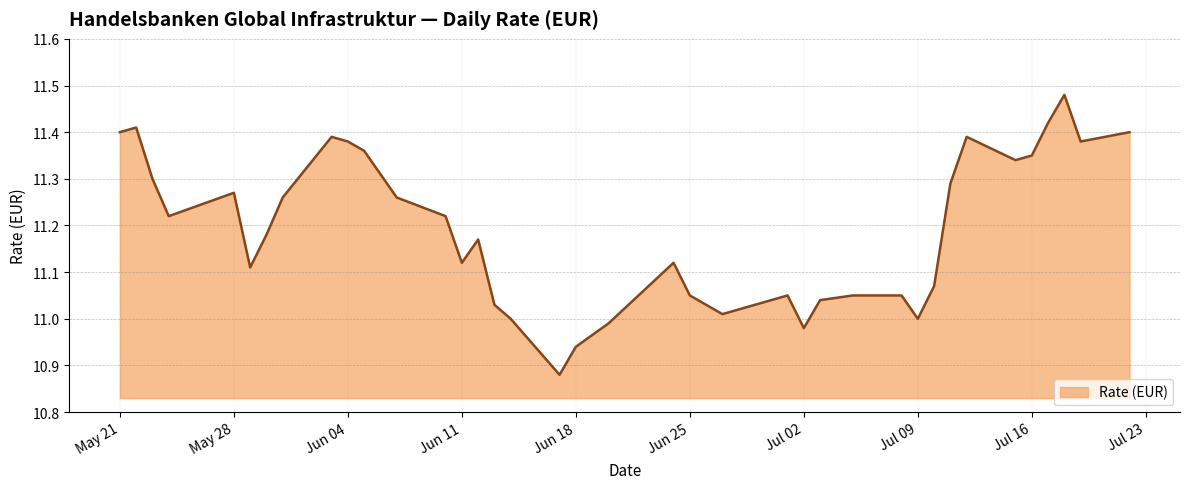

What is the difference between the maximum and minimum values?

0.6